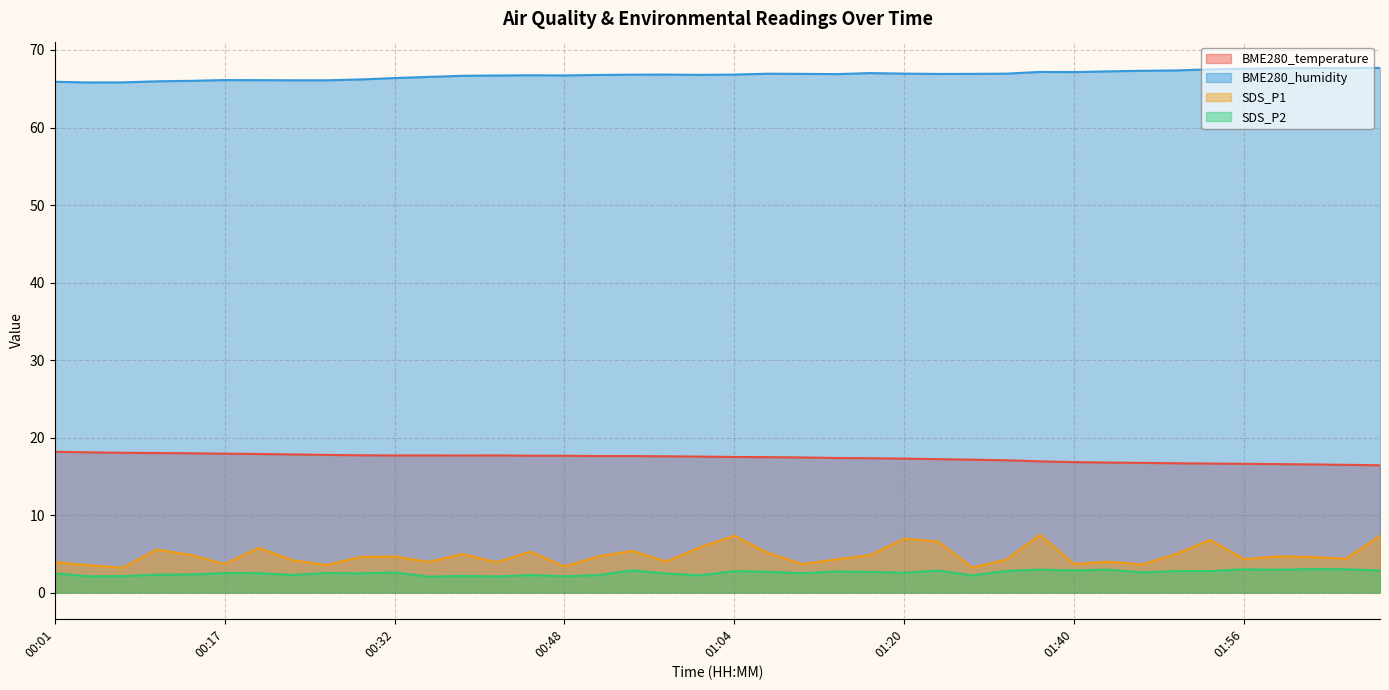

The BME280_humidity series shows 66.7 at 00:48. True or false?

True